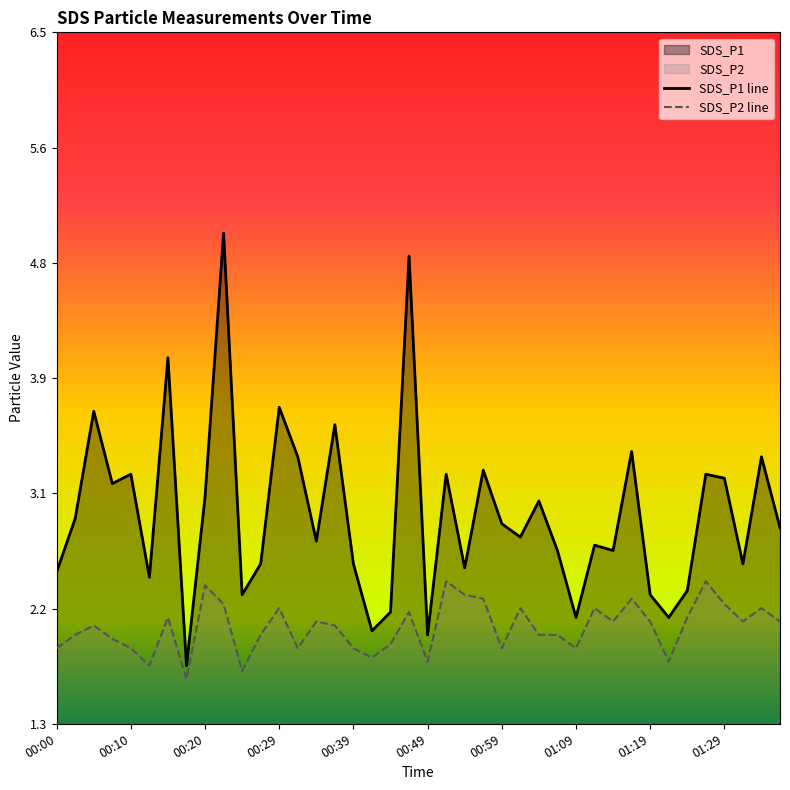

Is it true that SDS_P2 line equals 1.9 at 00:59?

True